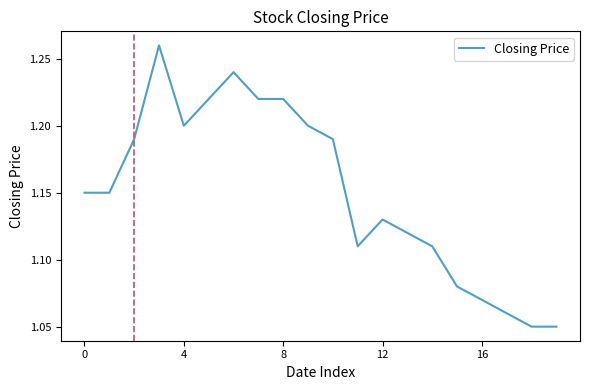

Reading left to right, list all the values displayed in this chart.

1.1	1.1	1.2	1.3	1.2	1.2	1.2	1.2	1.2	1.2	1.2	1.1	1.1	1.1	1.1	1.1	1.1	1.1	1.1	1.1